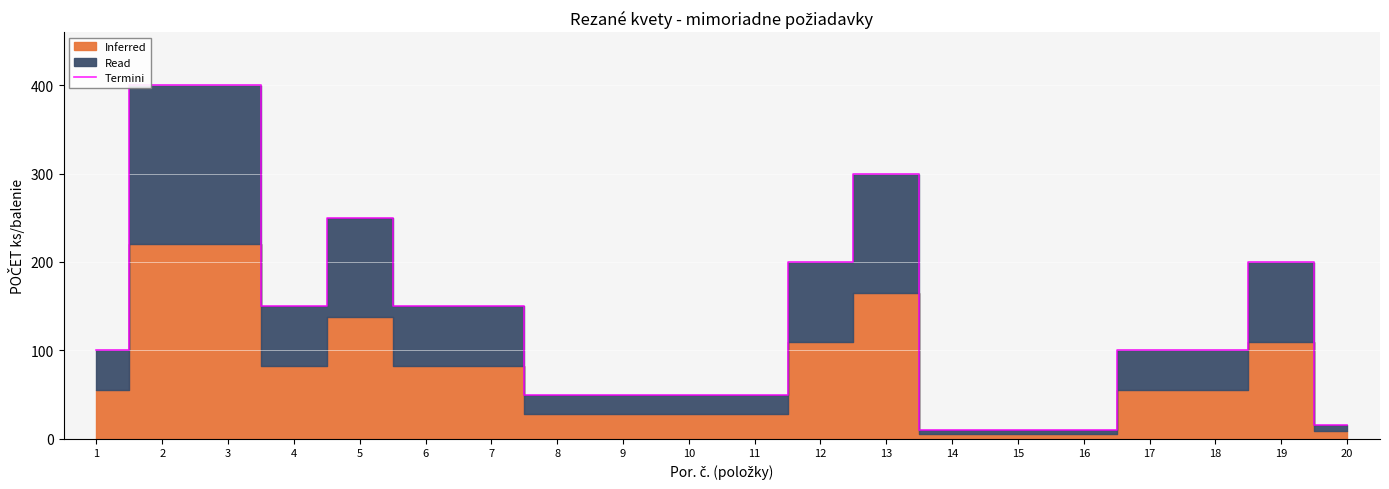

How many lines are shown in the chart?

1